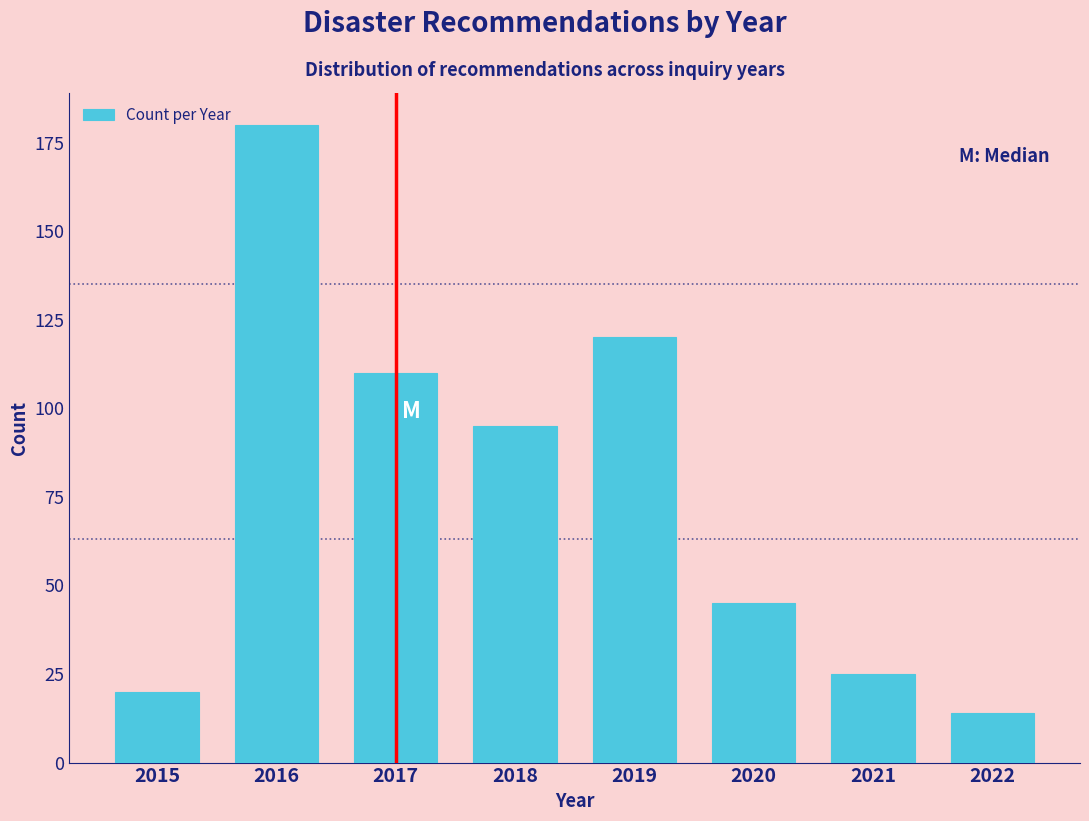

Reading left to right, what are all the values shown in this chart?

20	180	110	95	120	45	25	14